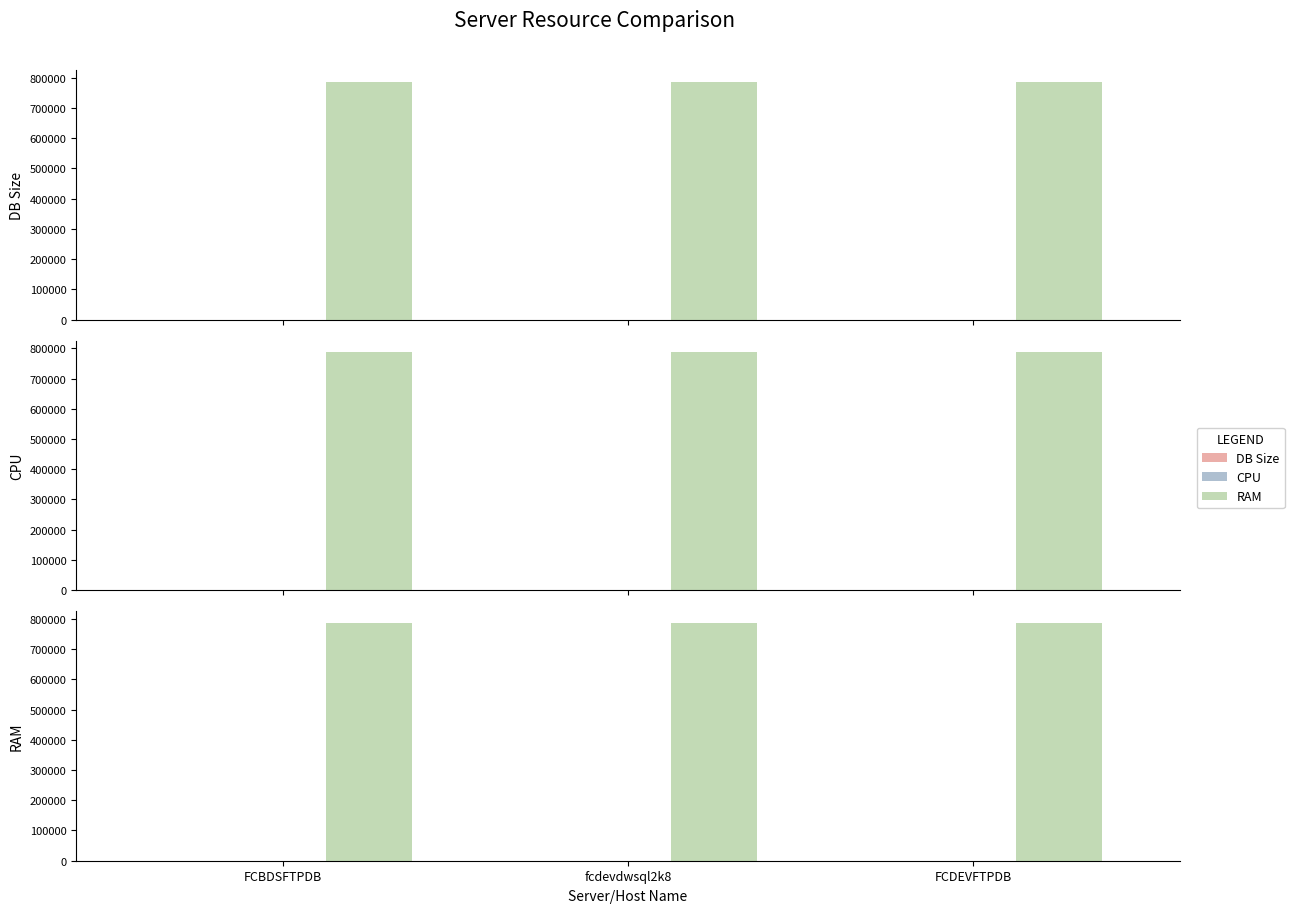

What are all the series names shown in the legend?

DB Size, CPU, RAM